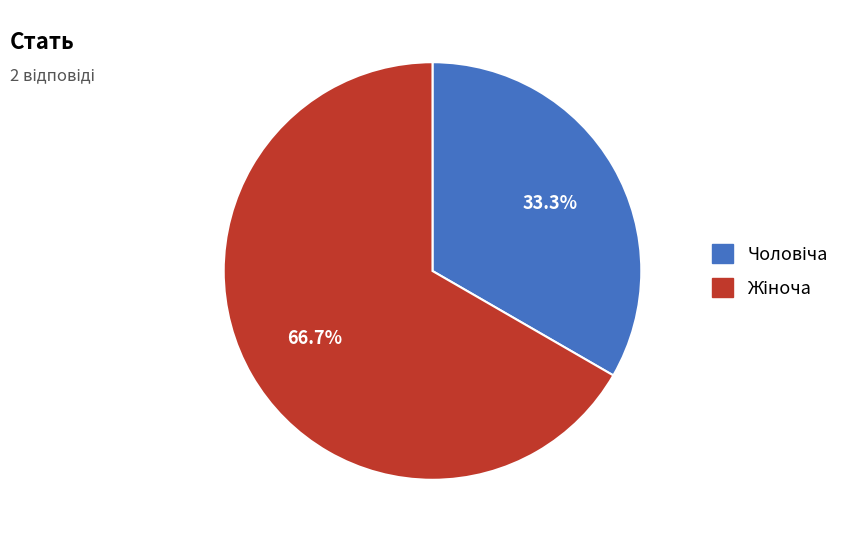

Is there a majority slice in this chart?

Yes